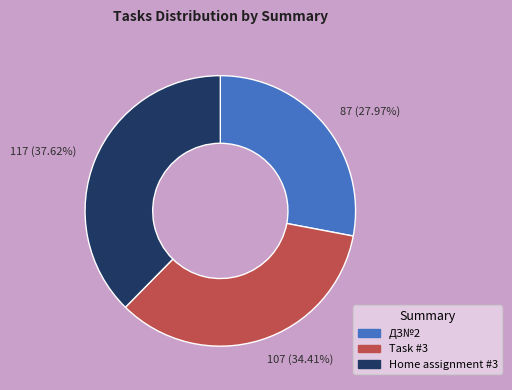

Does any single category account for the majority?

No